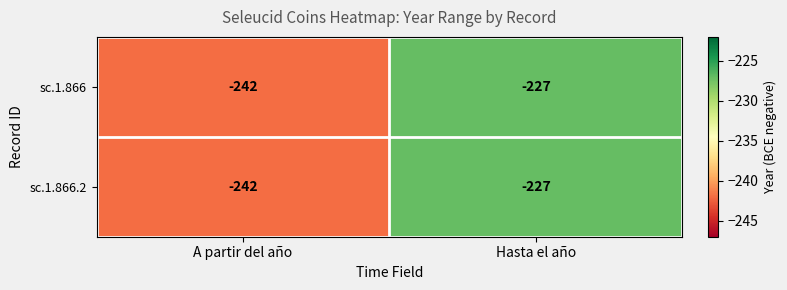

How many data points does each series have?

2